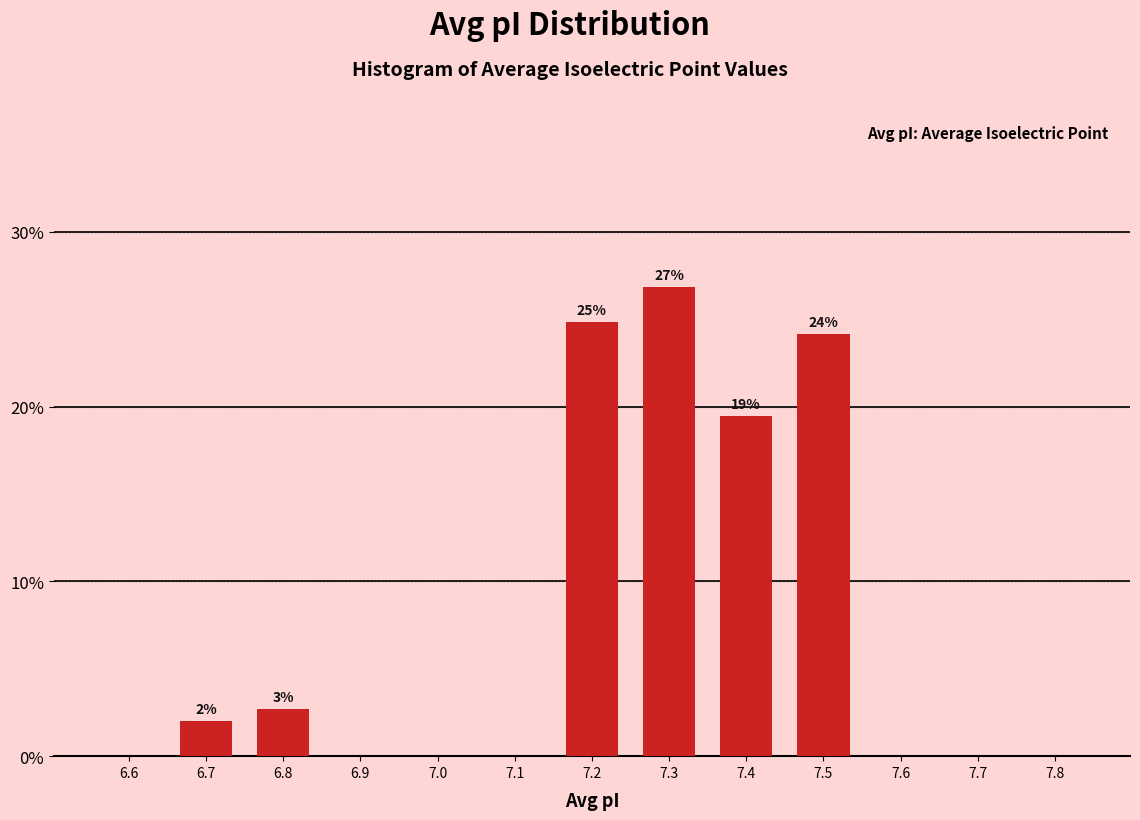

Reading left to right, list all the values displayed in this chart.

6.6=0.0	6.7=2.0	6.8=2.7	6.9=0.0	7.0=0.0	7.1=0.0	7.2=24.8	7.3=26.8	7.4=19.5	7.5=24.2	7.6=0.0	7.7=0.0	7.8=0.0